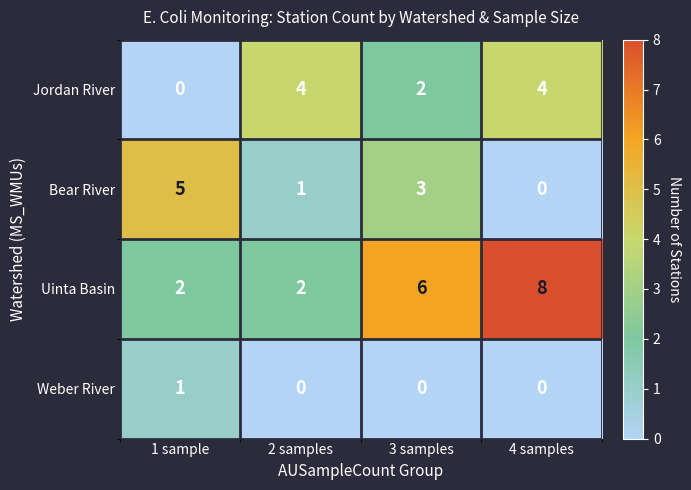

At which category does the chart reach its peak across all series?

4 samples